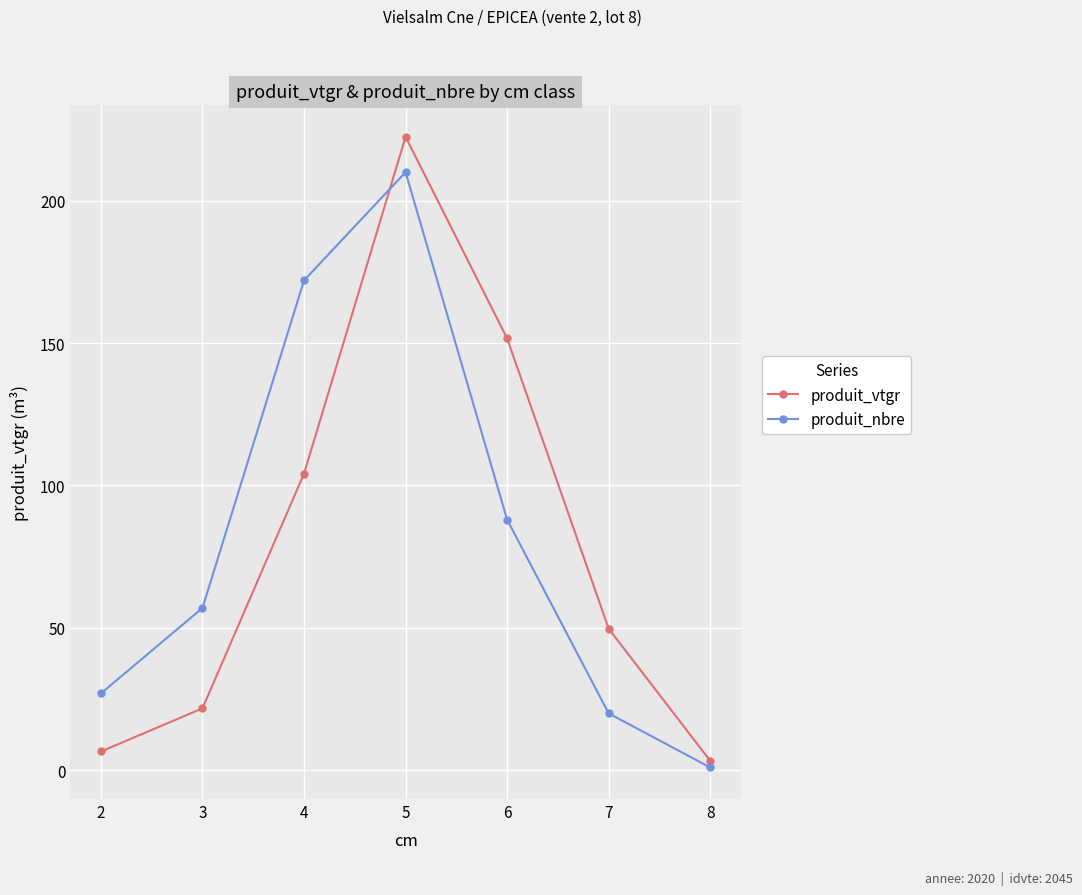

What is the difference between the highest and lowest values at 2?

20.4